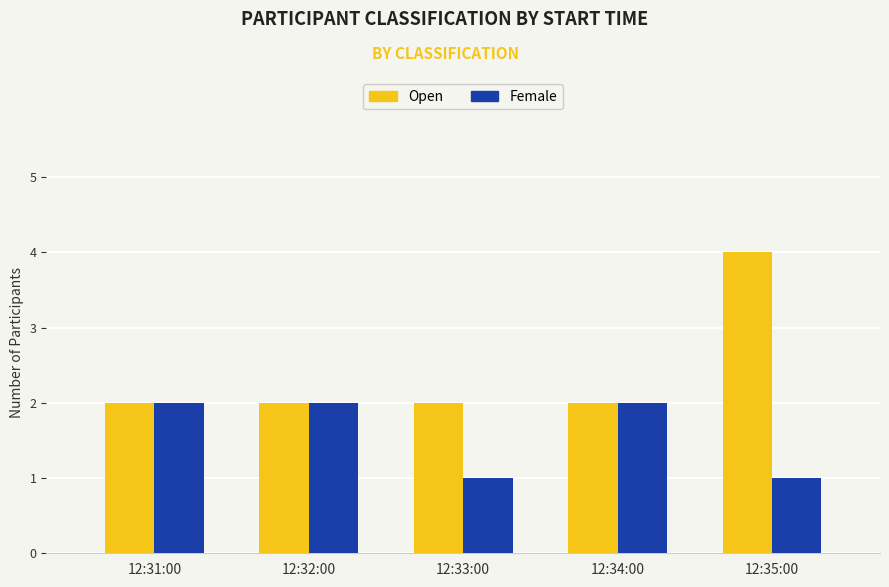

At which category does the chart reach its peak across all series?

12:35:00